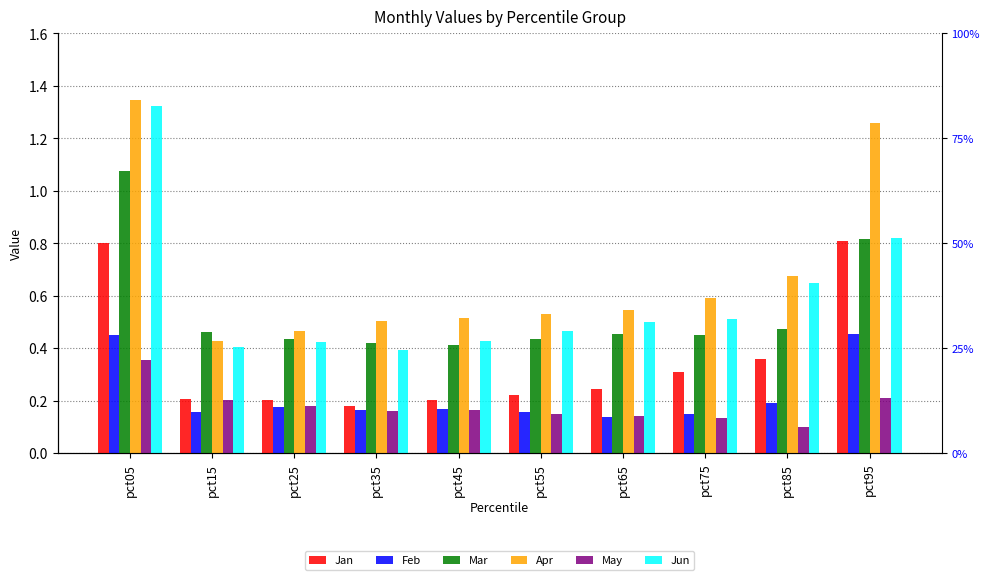

How many bars are there in each group?

6